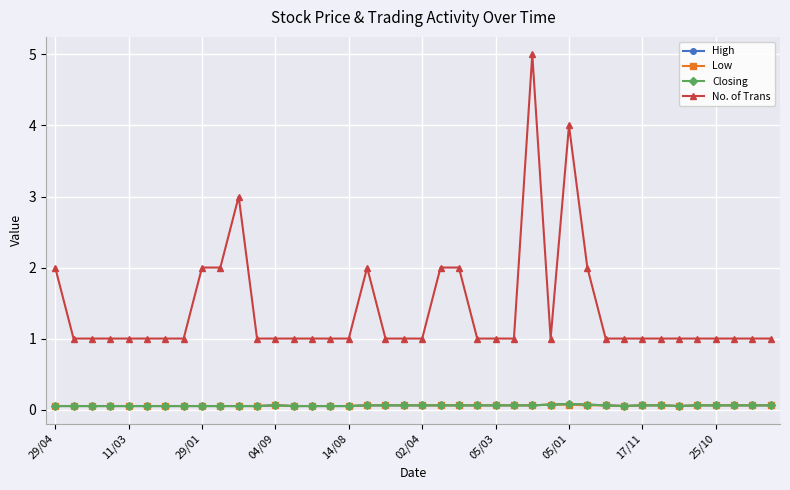

Which series has the largest range (max minus min)?

No. of Trans